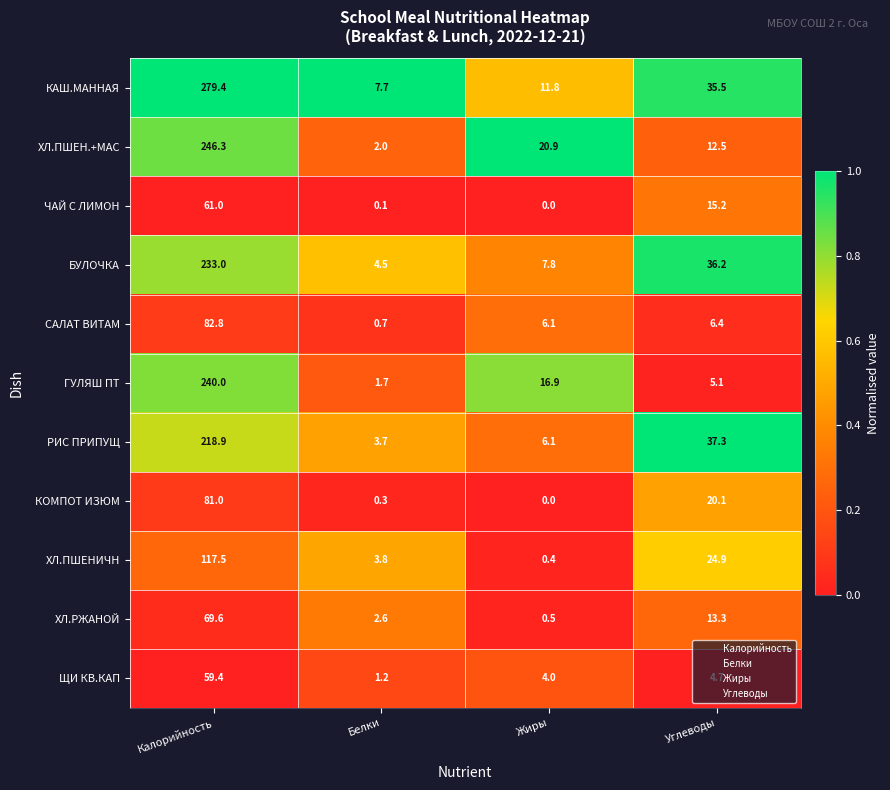

Which series has the largest range (max minus min)?

КАШ.МАННАЯ